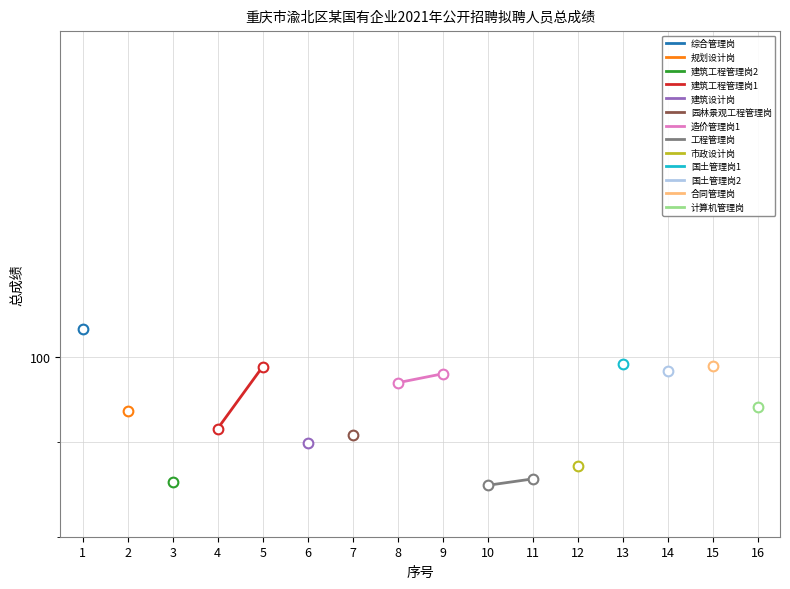

How many lines are shown in the chart?

3